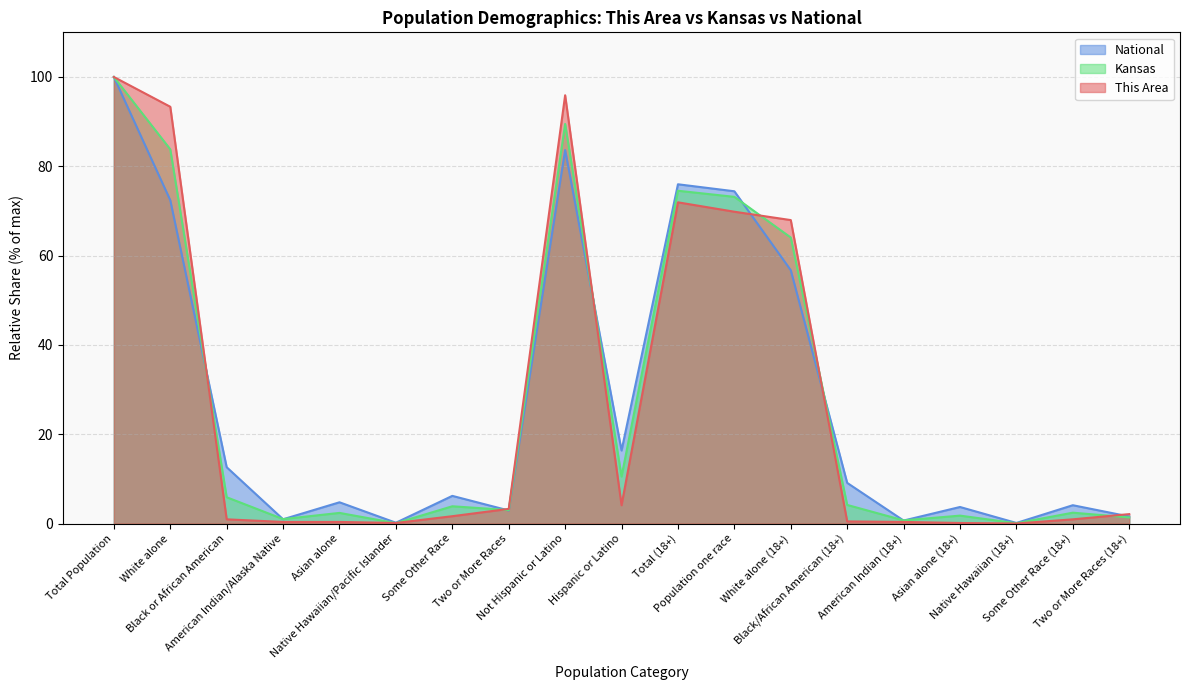

What is the sum of all This Area values?

513.7